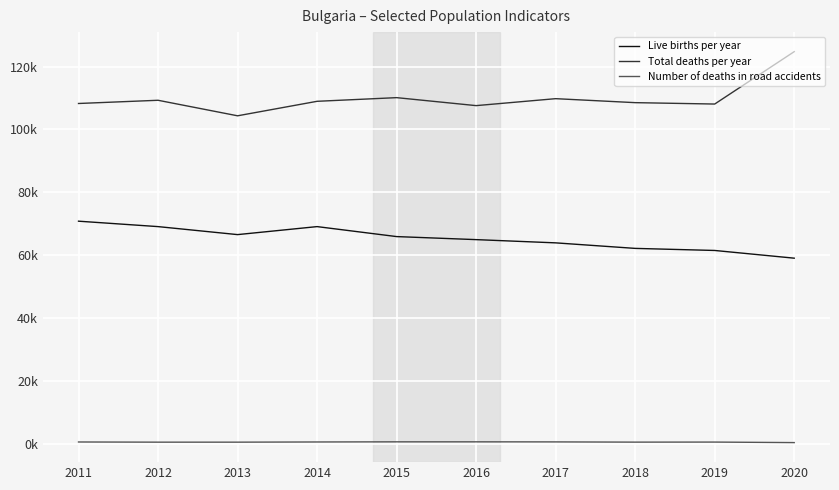

What is the total value across all series at 2017?

174428